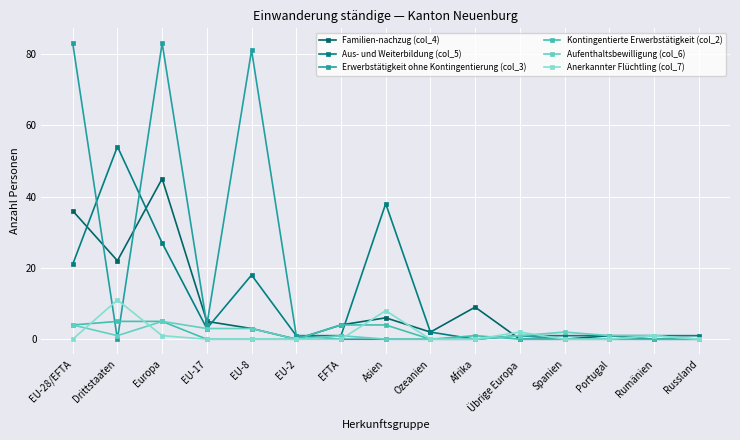

How many intersections are there between Familien-nachzug (col_4) and Erwerbstätigkeit ohne Kontingentierung (col_3)?

6